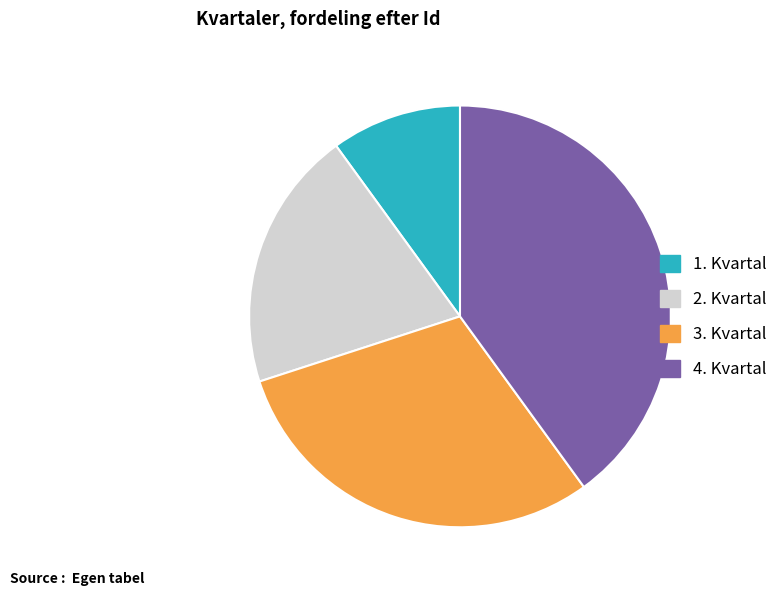

Which has a higher value, 1. Kvartal or 2. Kvartal?

2. Kvartal